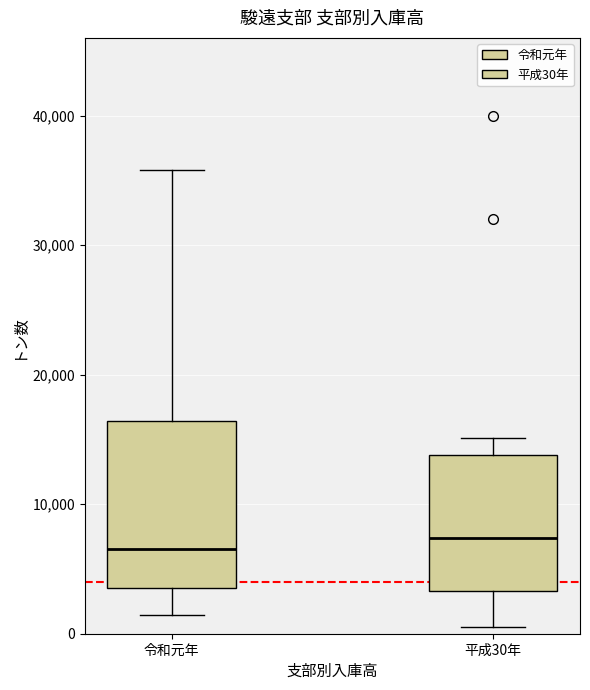

Reading left to right, read every box against the y-axis: the position of its median line, the range the box covers, and the ends of its whiskers. The values are not printed on the chart, so give them approximately, as read against the axis.

令和元年: median 7000, box 4000 to 16000, whiskers 1000 to 36000
平成30年: median 7000, box 3000 to 14000, whiskers 1000 to 15000